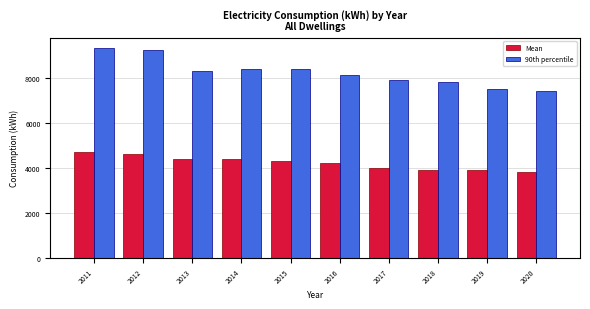

True or false: Mean has a value of 4400 at 2013.

True